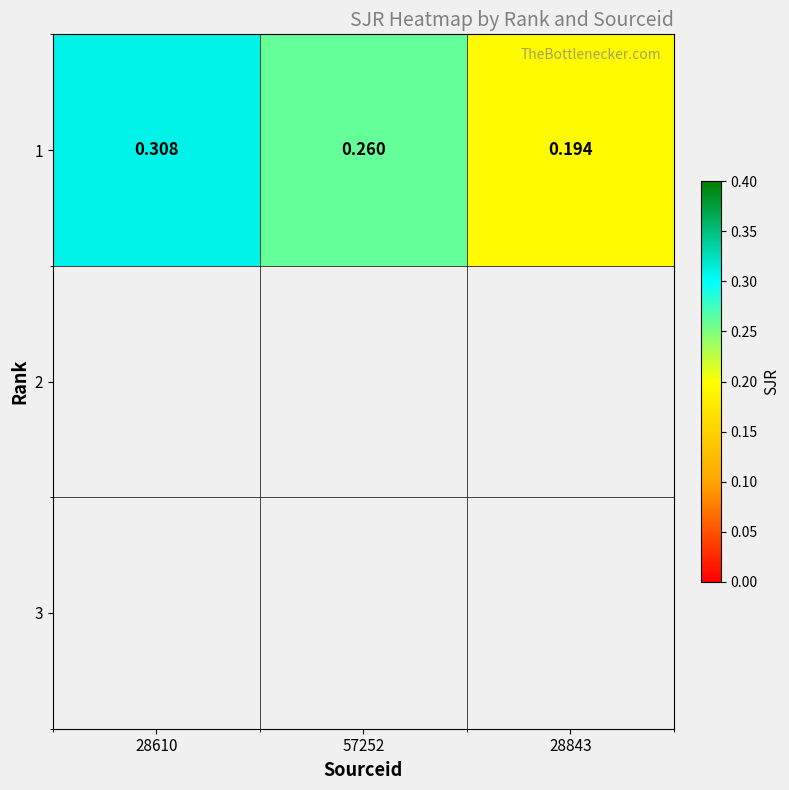

Which has a higher value, 57252 or 28843?

57252